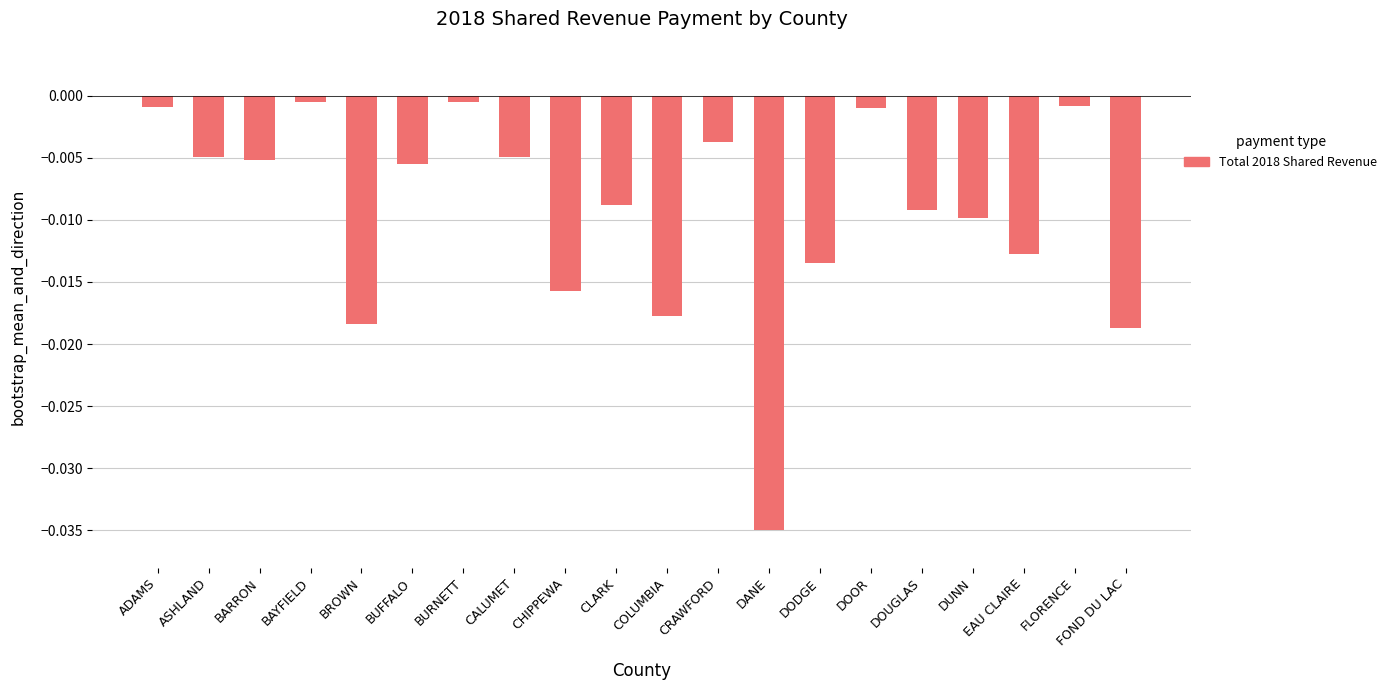

Which category has the lowest value across all series?

DANE